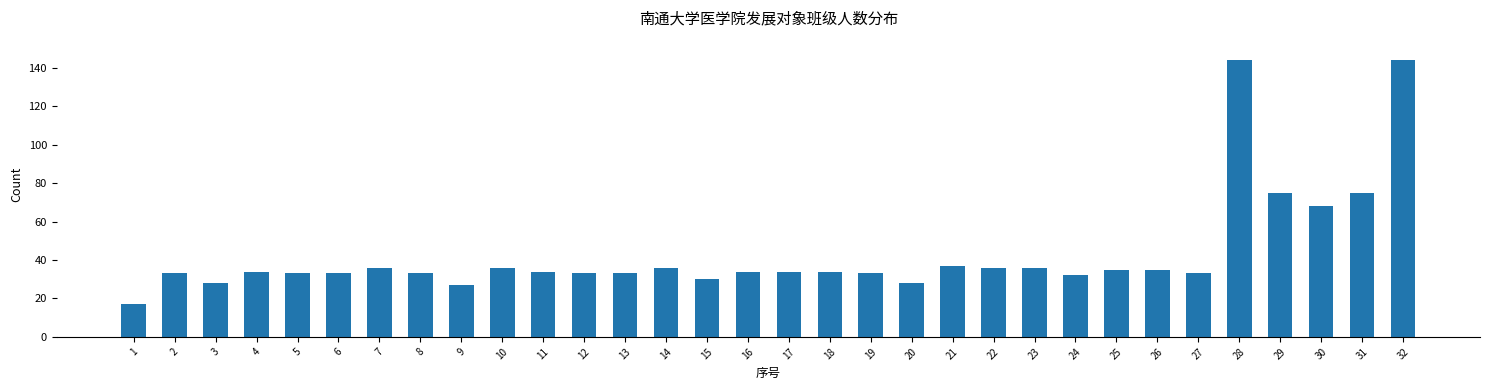

Reading right to left, transcribe all the data shown in this chart.

32=144	31=75	30=68	29=75	28=144	27=33	26=35	25=35	24=32	23=36	22=36	21=37	20=28	19=33	18=34	17=34	16=34	15=30	14=36	13=33	12=33	11=34	10=36	9=27	8=33	7=36	6=33	5=33	4=34	3=28	2=33	1=17